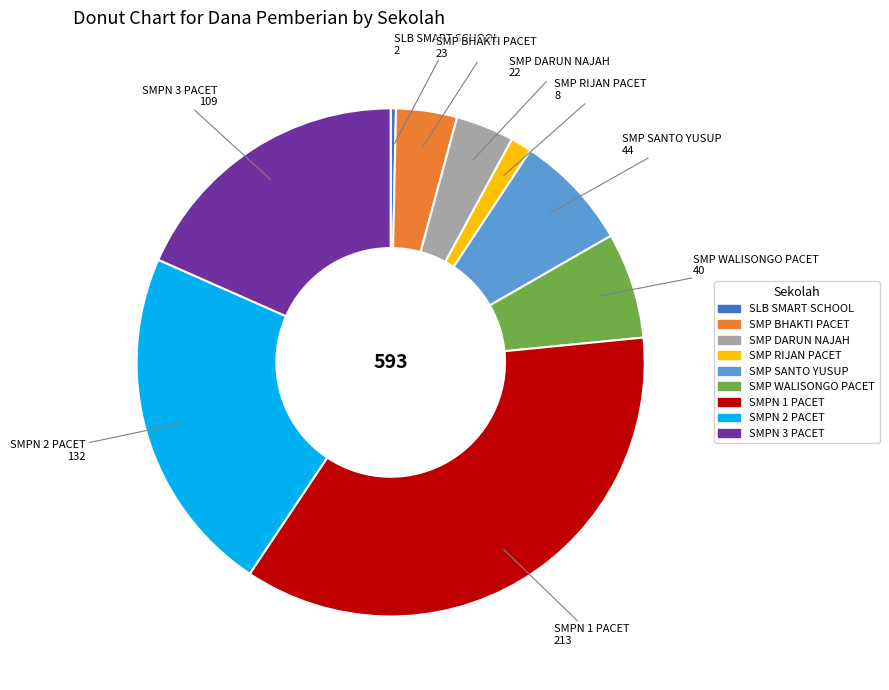

Which slice is the smallest?

SLB SMART SCHOOL